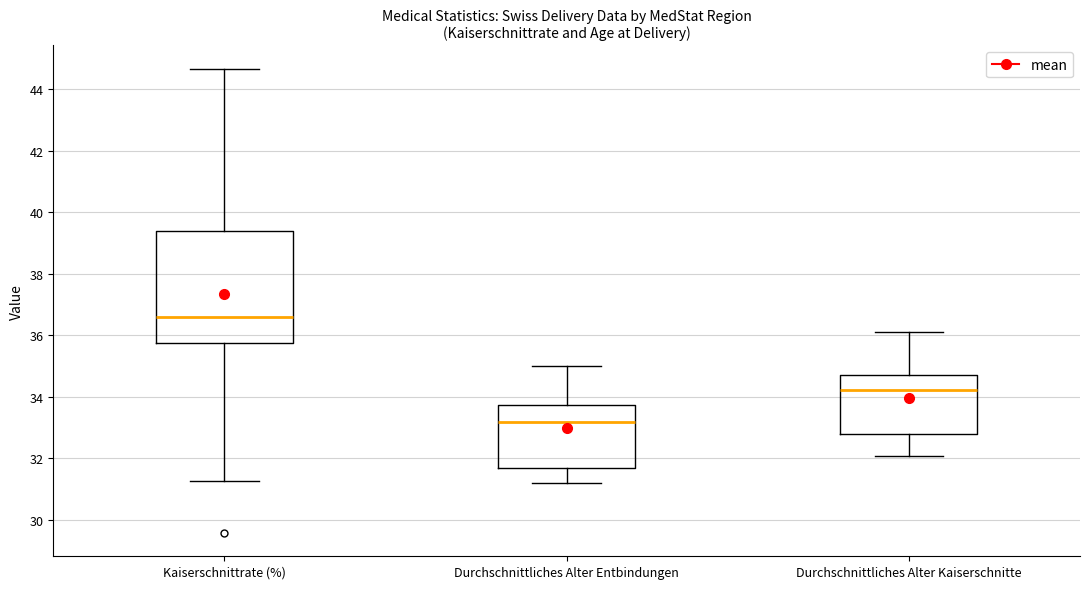

Comparing the boxes themselves (not the whiskers), which one is the tallest?

Kaiserschnittrate (%)